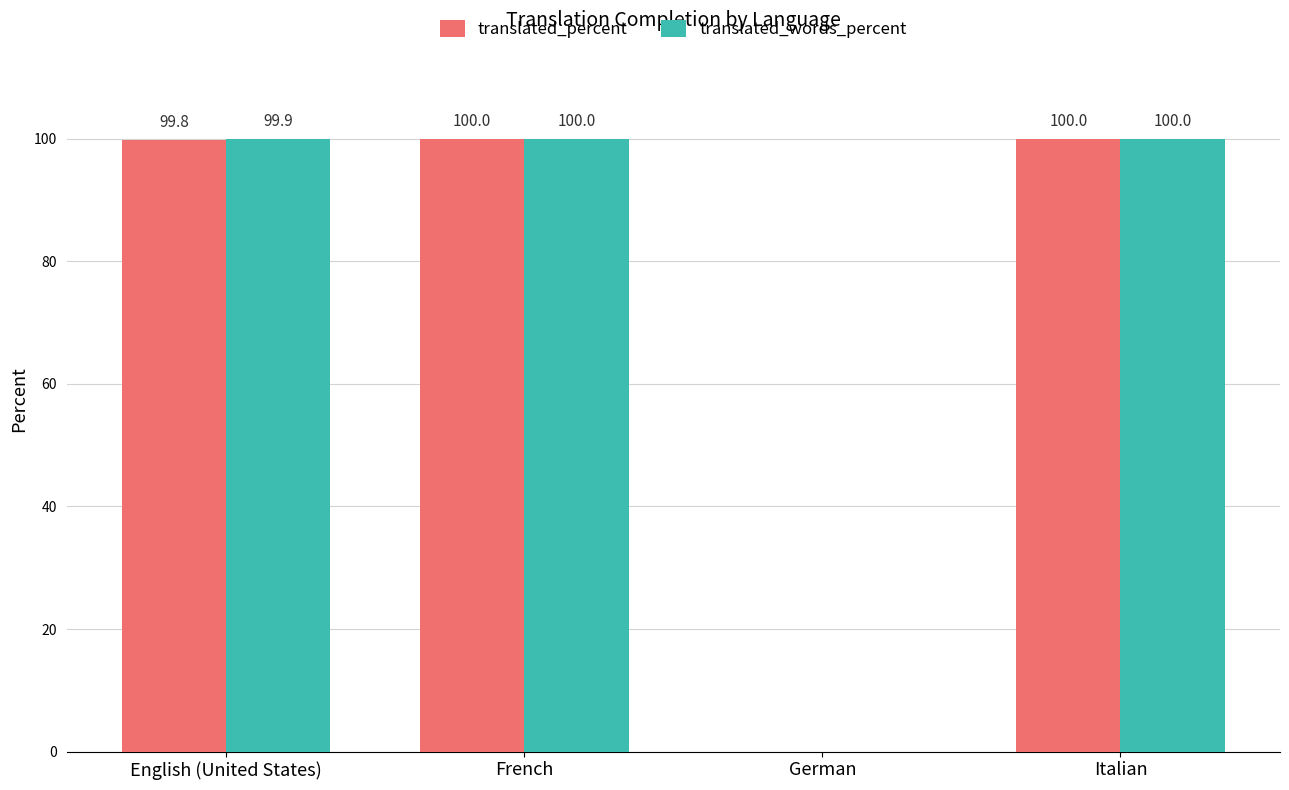

What is the approximate value of translated_words_percent at Italian?

100.0